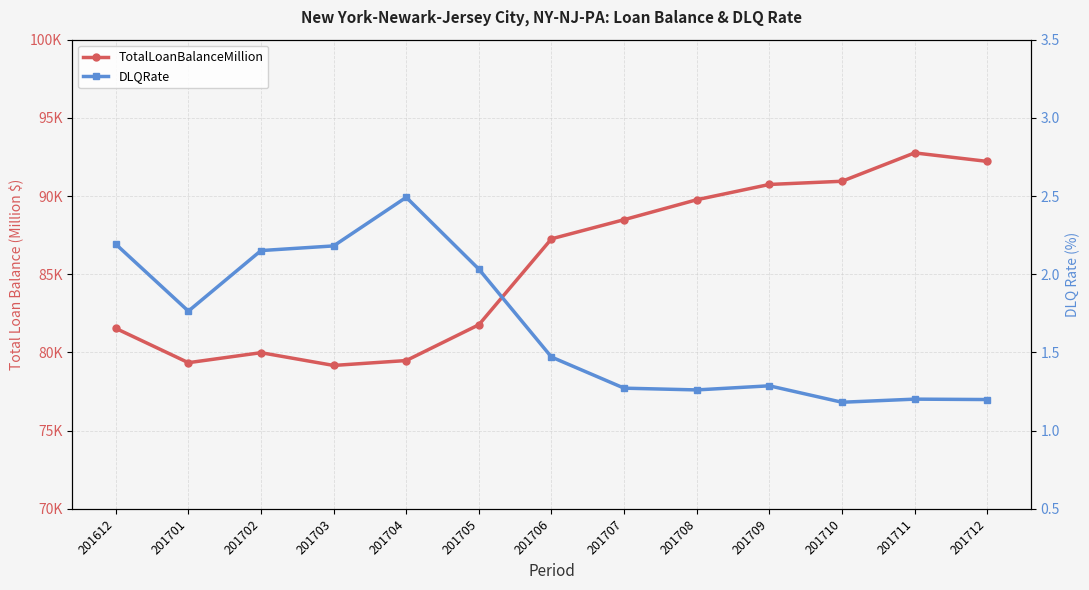

Reading left to right, what are all the values shown in this chart?

TotalLoanBalanceMillion: 201612=81540.3	201701=79344.7	201702=79985.0	201703=79168.5	201704=79482.1	201705=81771.1	201706=87264.7	201707=88489.7	201708=89763.8	201709=90741.6	201710=90945.4	201711=92760.6	201712=92216.6
DLQRate: 201612=2.2	201701=1.8	201702=2.2	201703=2.2	201704=2.5	201705=2.0	201706=1.5	201707=1.3	201708=1.3	201709=1.3	201710=1.2	201711=1.2	201712=1.2